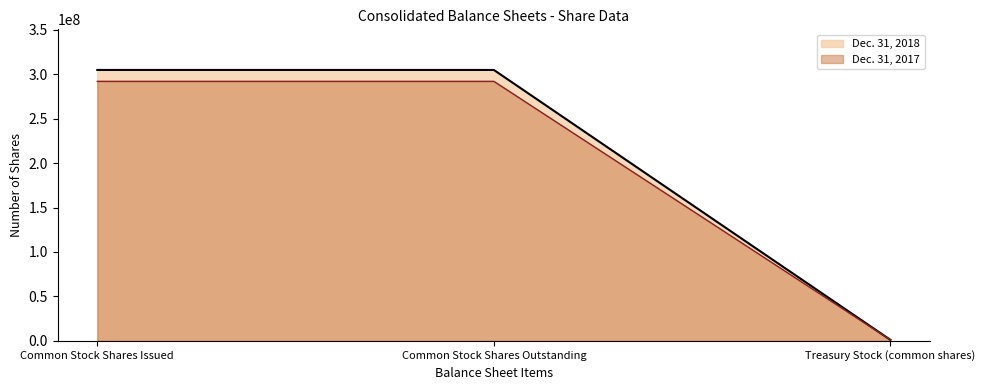

Reading left to right, extract all data points from this chart.

Dec. 31, 2018: Common Stock Shares Issued=304781294	Common Stock Shares Outstanding=304781294	Treasury Stock (common shares)=1033333
Dec. 31, 2017: Common Stock Shares Issued=291970239	Common Stock Shares Outstanding=291970239	Treasury Stock (common shares)=1033333